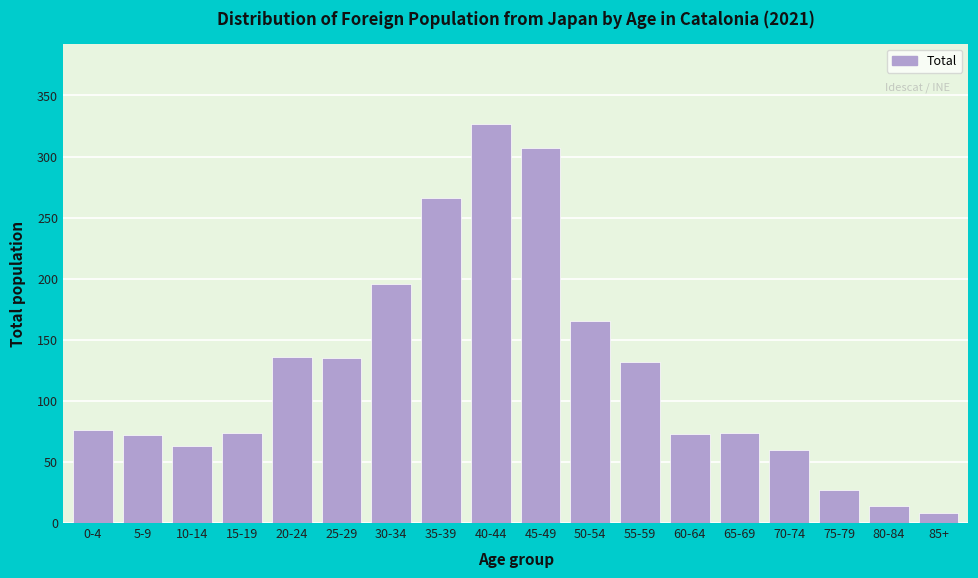

What is the sum of all values?

2205